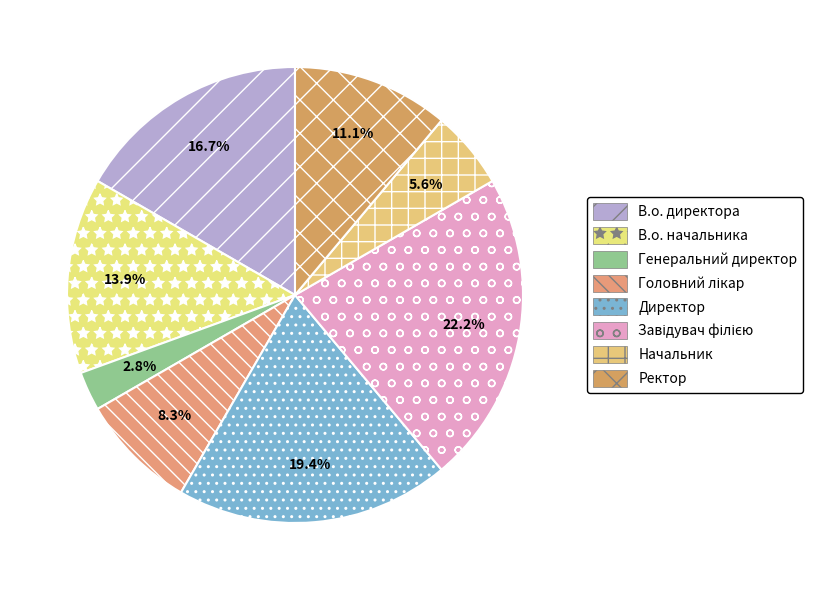

Which slice is the smallest?

Генеральний директор